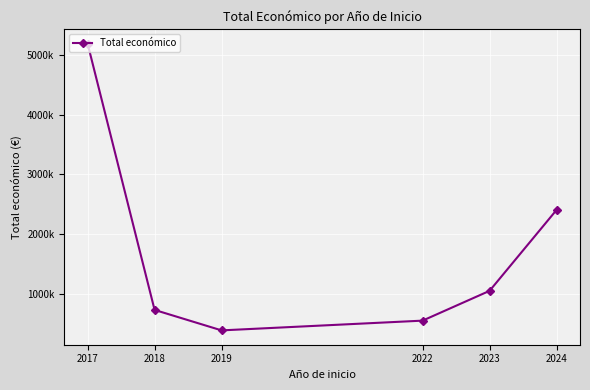

Rank the categories by value from lowest to highest.

2019, 2022, 2018, 2023, 2024, 2017